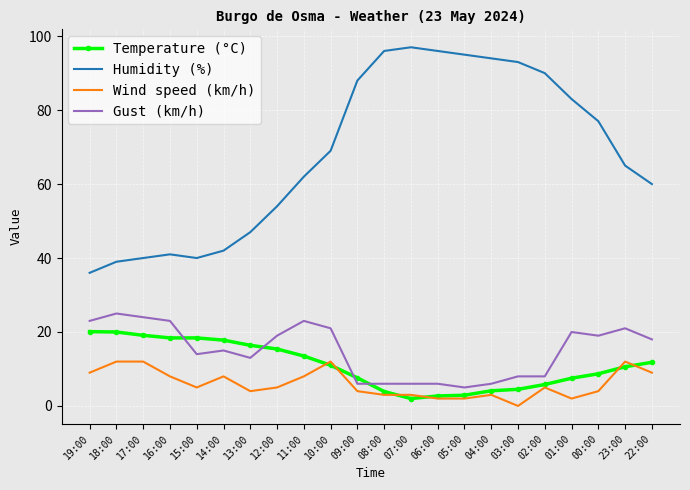

True or false: Humidity (%) and Gust (km/h) cross at least once.

False